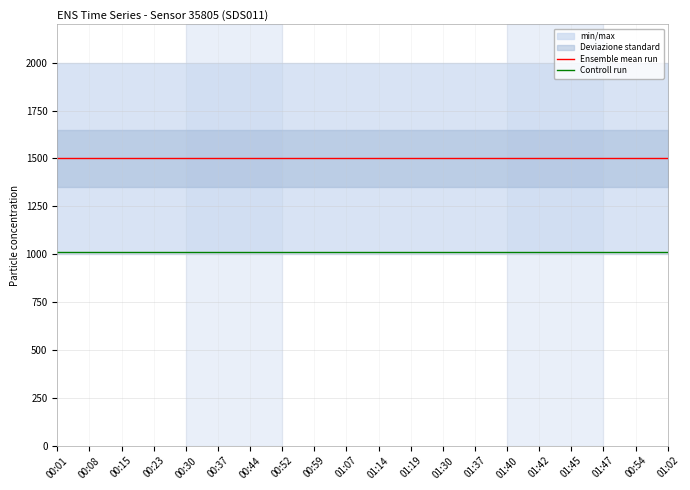

True or false: Controll run and Ensemble mean run intersect in this chart.

False